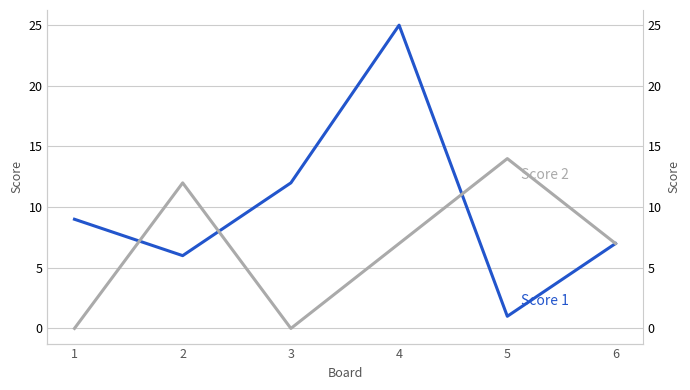

What is the greatest value displayed?

25